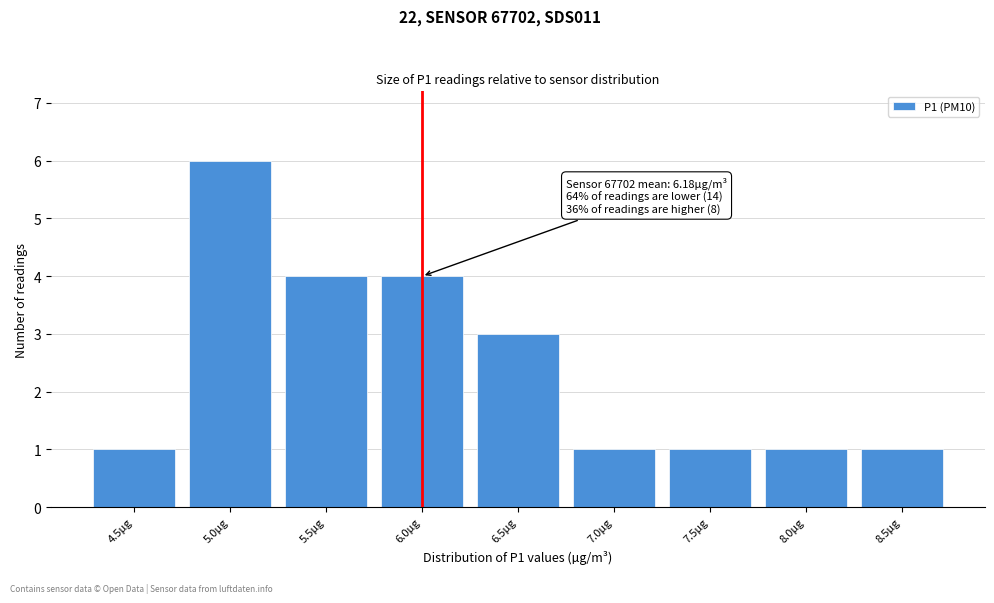

Reading left to right, list all the values displayed in this chart.

4.5µg=1	5.0µg=6	5.5µg=4	6.0µg=4	6.5µg=3	7.0µg=1	7.5µg=1	8.0µg=1	8.5µg=1